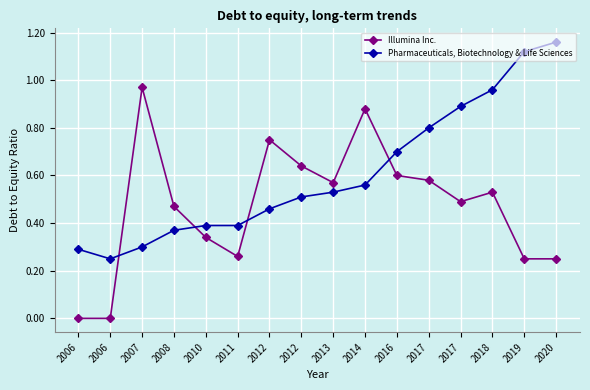

Is this an area chart (filled region under the line)?

No